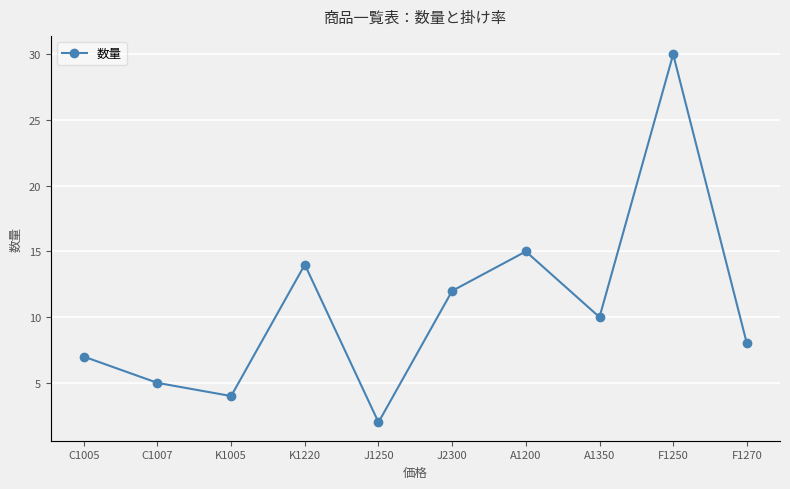

True or false: 掛け率 and 数量 intersect in this chart.

False